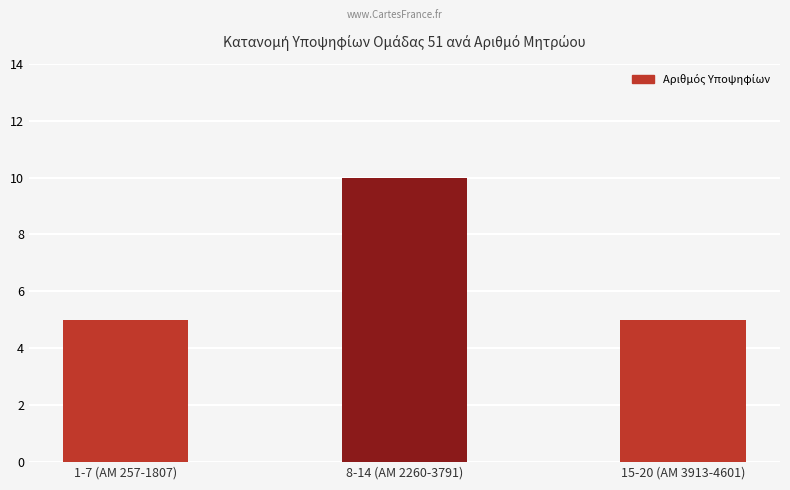

What is the label of the 1st bar from the left?

1-7 (ΑΜ 257-1807)